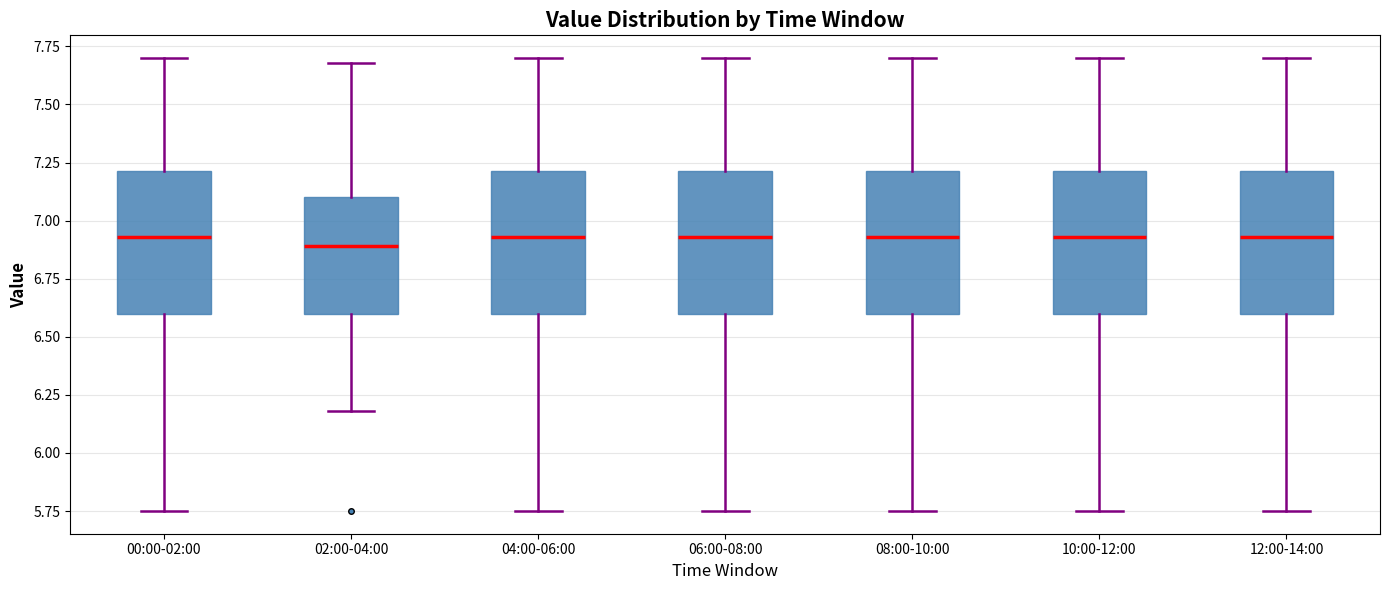

Reading left to right, transcribe this box plot: for each box, give where its median line is, the range the box spans, and where its two whiskers end, as read against the y-axis. The values are not printed on the chart, so give them approximately, as read against the axis.

00:00-02:00: median 6.95, box 6.60 to 7.20, whiskers 5.75 to 7.70
02:00-04:00: median 6.90, box 6.60 to 7.10, whiskers 6.20 to 7.70
04:00-06:00: median 6.95, box 6.60 to 7.20, whiskers 5.75 to 7.70
06:00-08:00: median 6.95, box 6.60 to 7.20, whiskers 5.75 to 7.70
08:00-10:00: median 6.95, box 6.60 to 7.20, whiskers 5.75 to 7.70
10:00-12:00: median 6.95, box 6.60 to 7.20, whiskers 5.75 to 7.70
12:00-14:00: median 6.95, box 6.60 to 7.20, whiskers 5.75 to 7.70